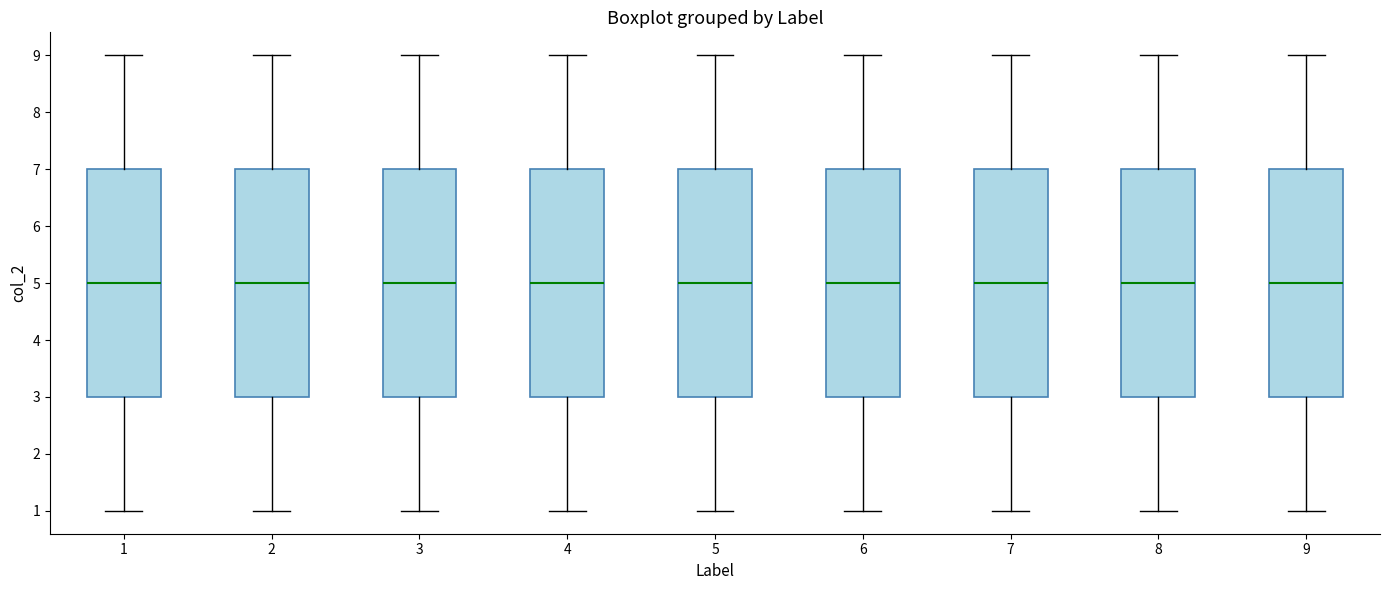

Reading left to right, read every box against the y-axis: the position of its median line, the range the box covers, and the ends of its whiskers. The values are not printed on the chart, so give them approximately, as read against the axis.

1: median 5, box 3 to 7, whiskers 1 to 9
2: median 5, box 3 to 7, whiskers 1 to 9
3: median 5, box 3 to 7, whiskers 1 to 9
4: median 5, box 3 to 7, whiskers 1 to 9
5: median 5, box 3 to 7, whiskers 1 to 9
6: median 5, box 3 to 7, whiskers 1 to 9
7: median 5, box 3 to 7, whiskers 1 to 9
8: median 5, box 3 to 7, whiskers 1 to 9
9: median 5, box 3 to 7, whiskers 1 to 9